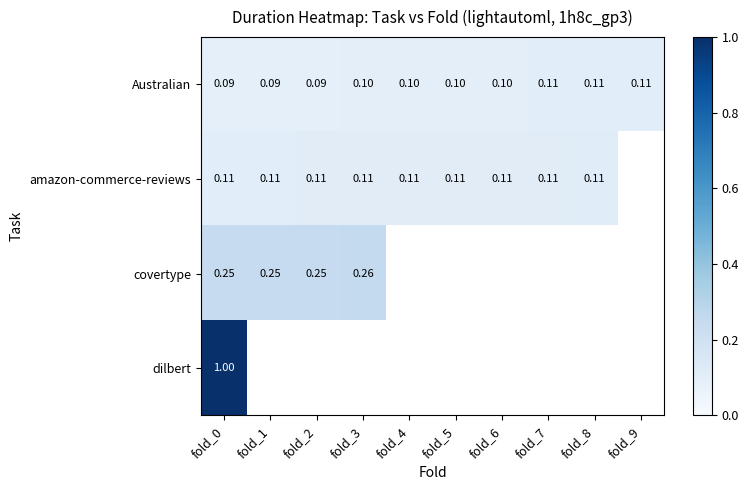

Is the value of dilbert at fold_0 greater than the value of covertype at fold_2?

Yes